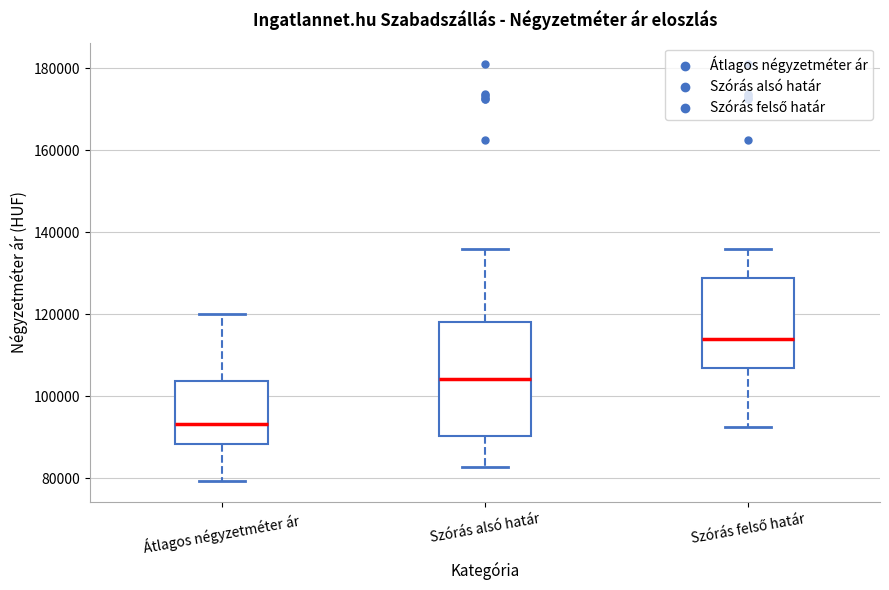

Which box has the lowest median line?

Átlagos négyzetméter ár